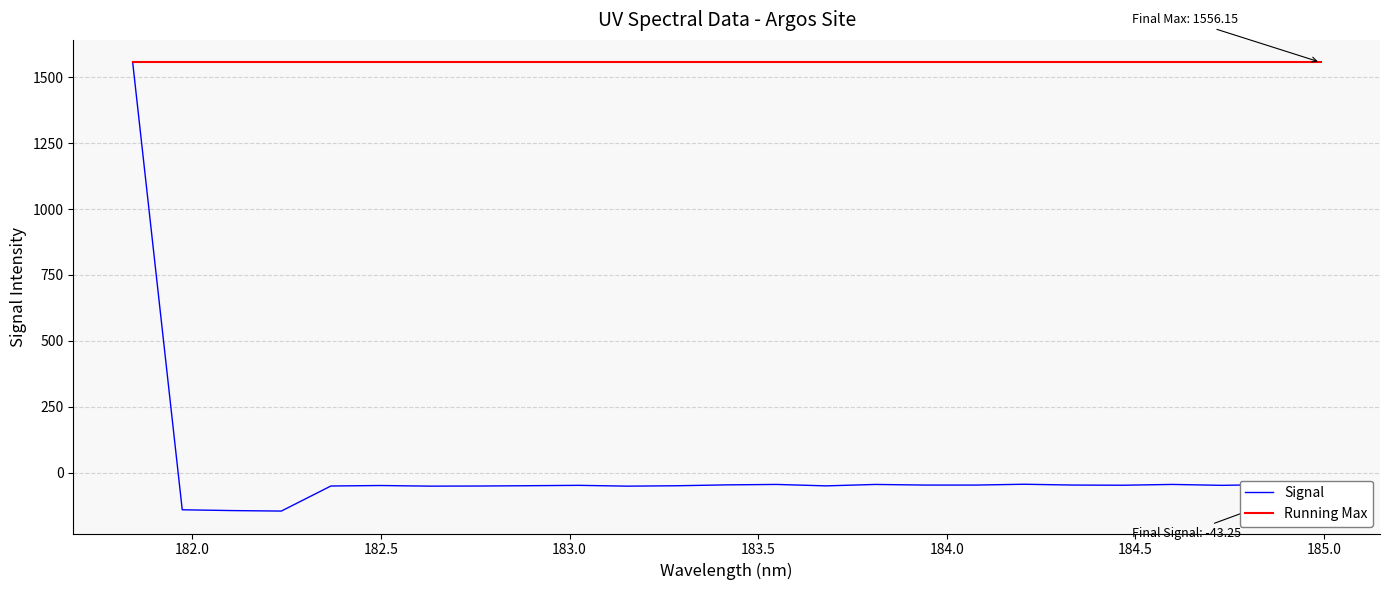

Is this an area chart (filled region under the line)?

No